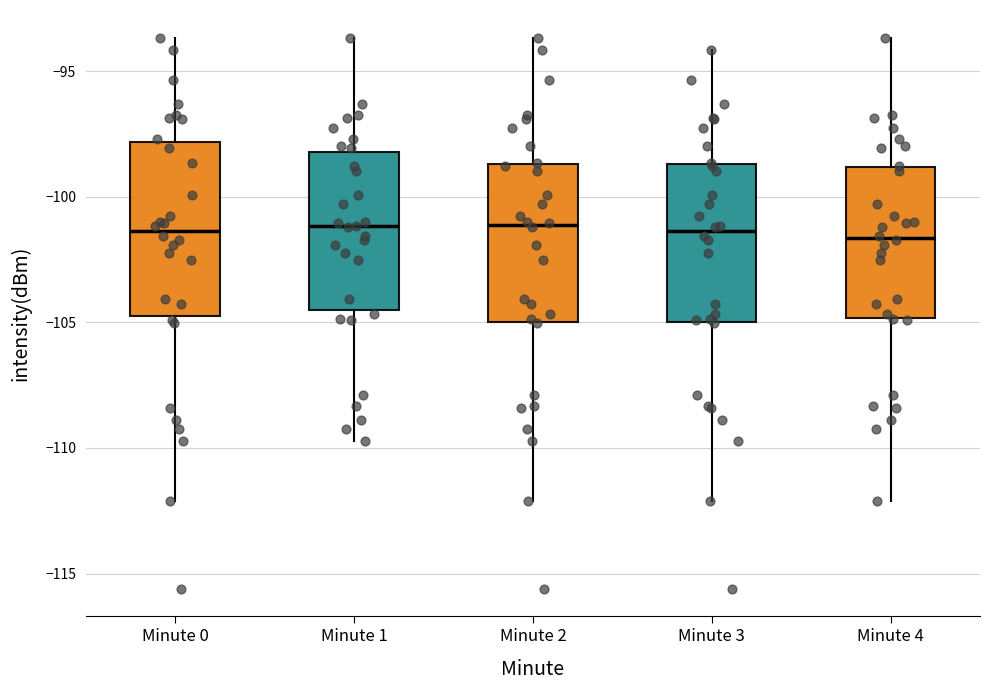

Reading left to right, transcribe this box plot: for each box, give where its median line is, the range the box spans, and where its two whiskers end, as read against the y-axis. The values are not printed on the chart, so give them approximately, as read against the axis.

Minute 0: median -101.5, box -105.0 to -98.0, whiskers -112.0 to -93.5
Minute 1: median -101.0, box -104.5 to -98.0, whiskers -109.5 to -93.5
Minute 2: median -101.0, box -105.0 to -98.5, whiskers -112.0 to -93.5
Minute 3: median -101.5, box -105.0 to -98.5, whiskers -112.0 to -94.0
Minute 4: median -101.5, box -105.0 to -99.0, whiskers -112.0 to -93.5